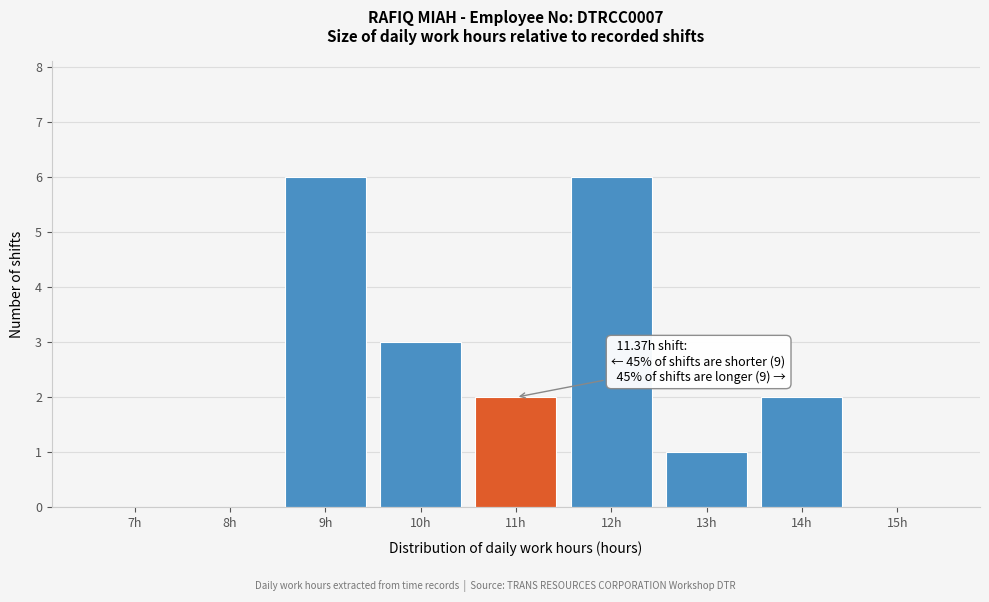

Reading left to right, what are all the values shown in this chart?

7h=0	8h=0	9h=6	10h=3	11h=2	12h=6	13h=1	14h=2	15h=0